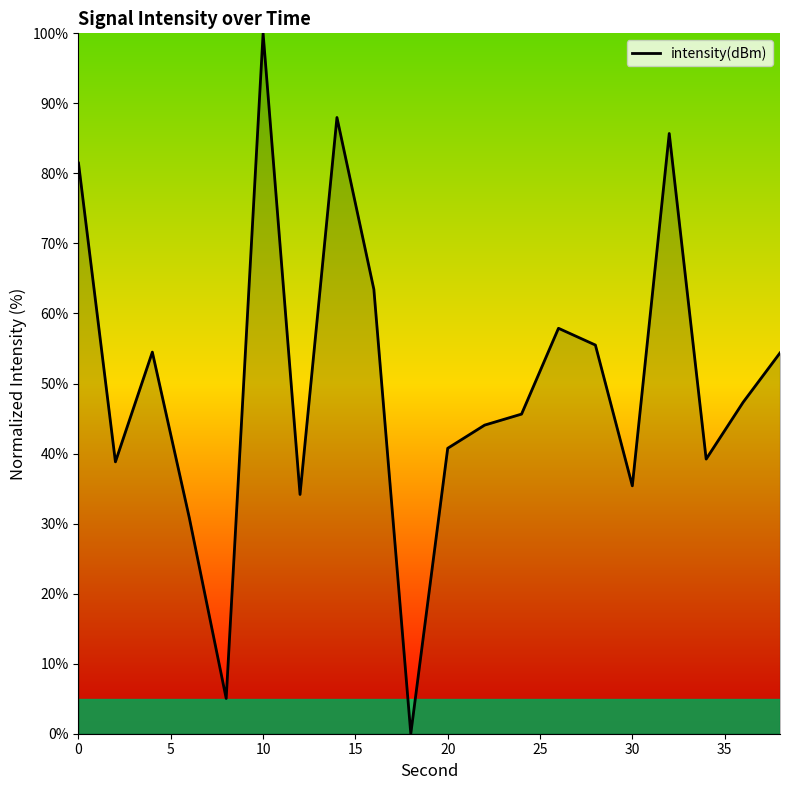

How many lines are shown in the chart?

1